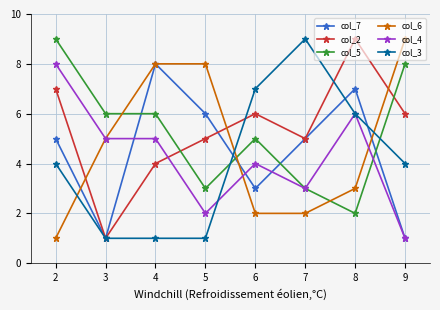

What is the highest value of the col_4 series?

8